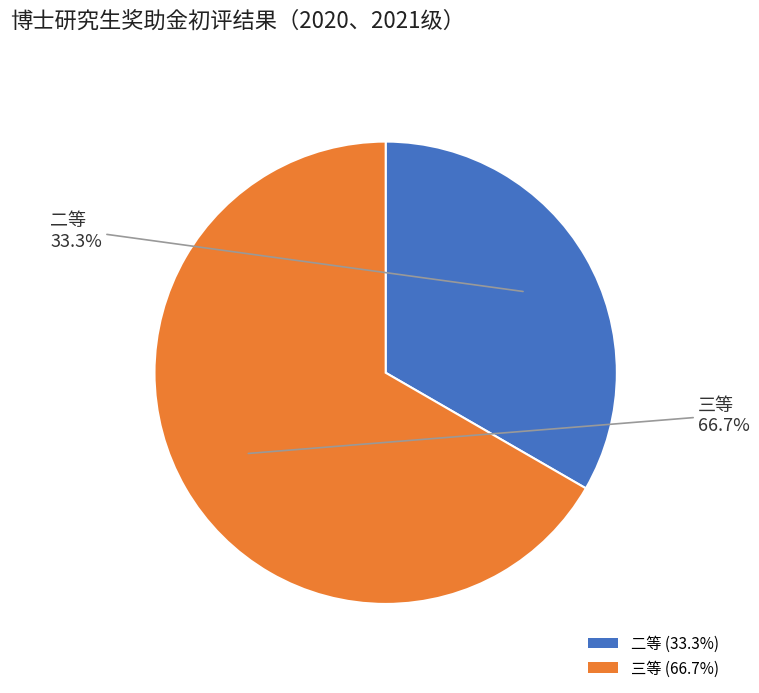

Is it true that 三等 is 56% of the pie?

False